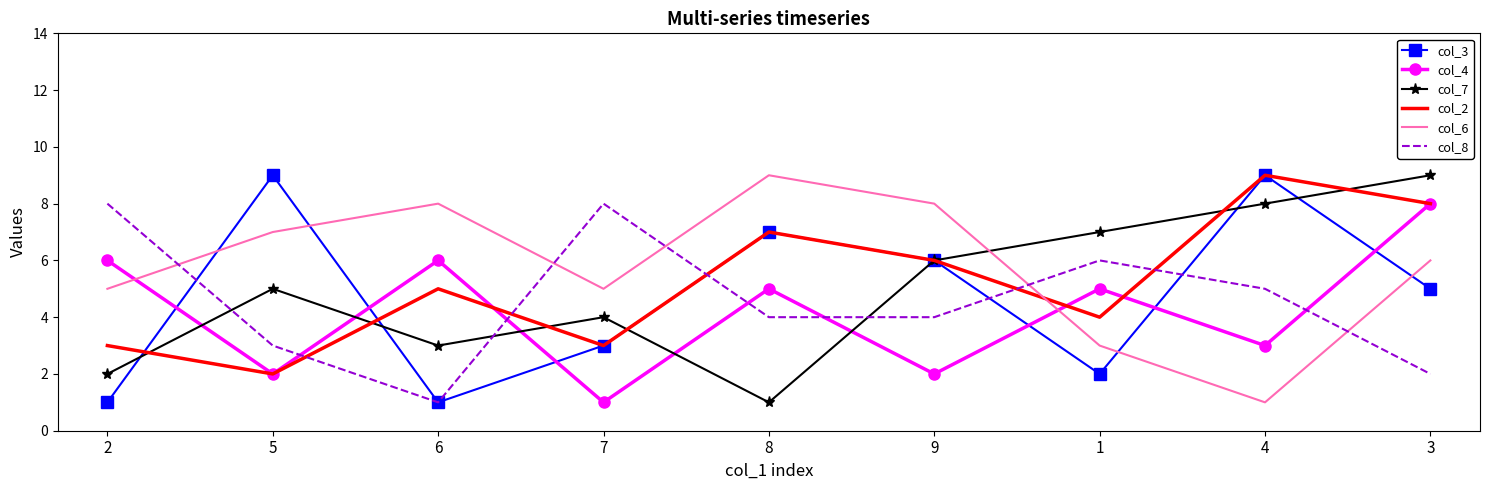

Reading right to left, list all the values displayed in this chart.

col_3: 3=5	4=9	1=2	9=6	8=7	7=3	6=1	5=9	2=1
col_4: 3=8	4=3	1=5	9=2	8=5	7=1	6=6	5=2	2=6
col_7: 3=9	4=8	1=7	9=6	8=1	7=4	6=3	5=5	2=2
col_2: 3=8	4=9	1=4	9=6	8=7	7=3	6=5	5=2	2=3
col_6: 3=6	4=1	1=3	9=8	8=9	7=5	6=8	5=7	2=5
col_8: 3=2	4=5	1=6	9=4	8=4	7=8	6=1	5=3	2=8